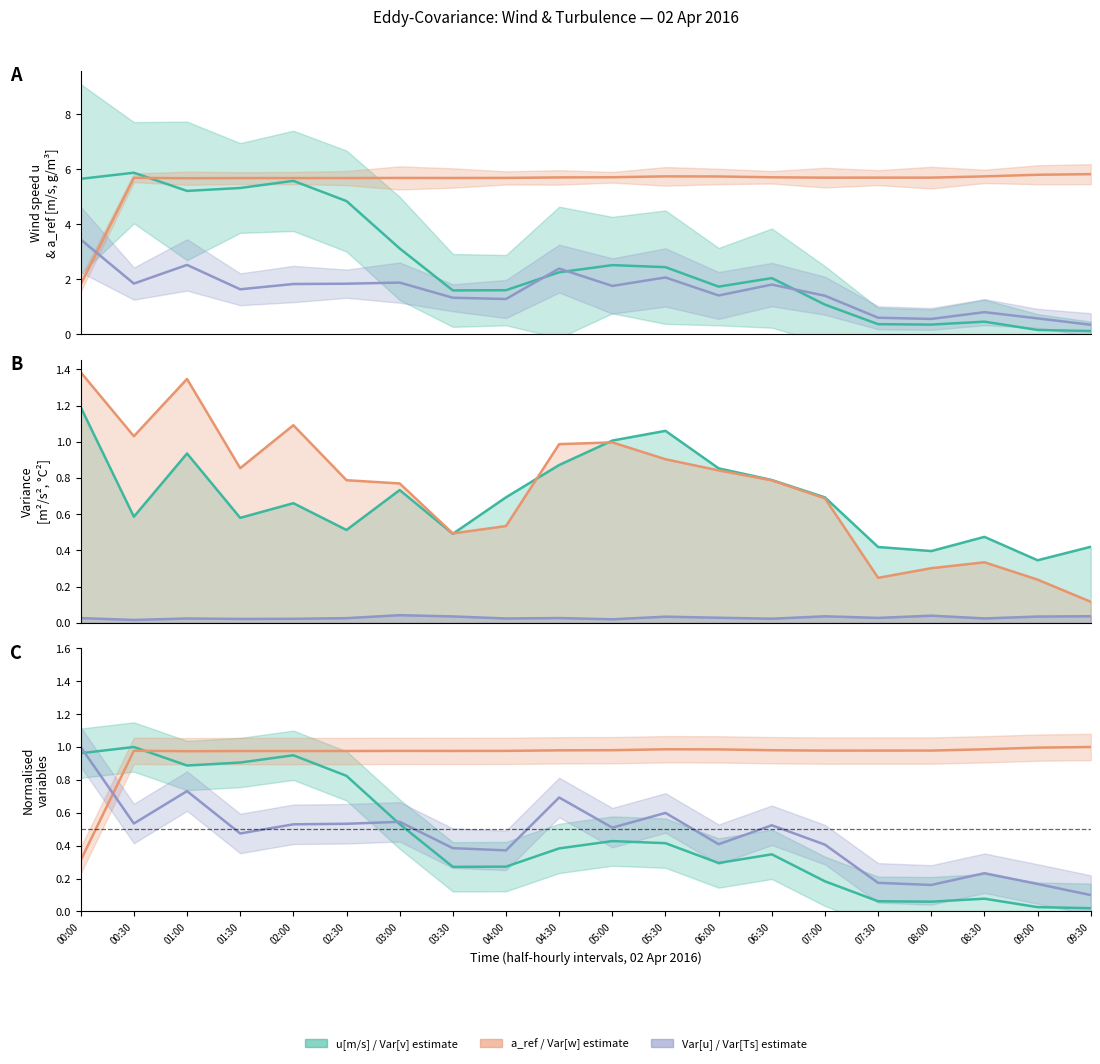

Which series changed the most between 01:00 and 01:30?

Var[w]